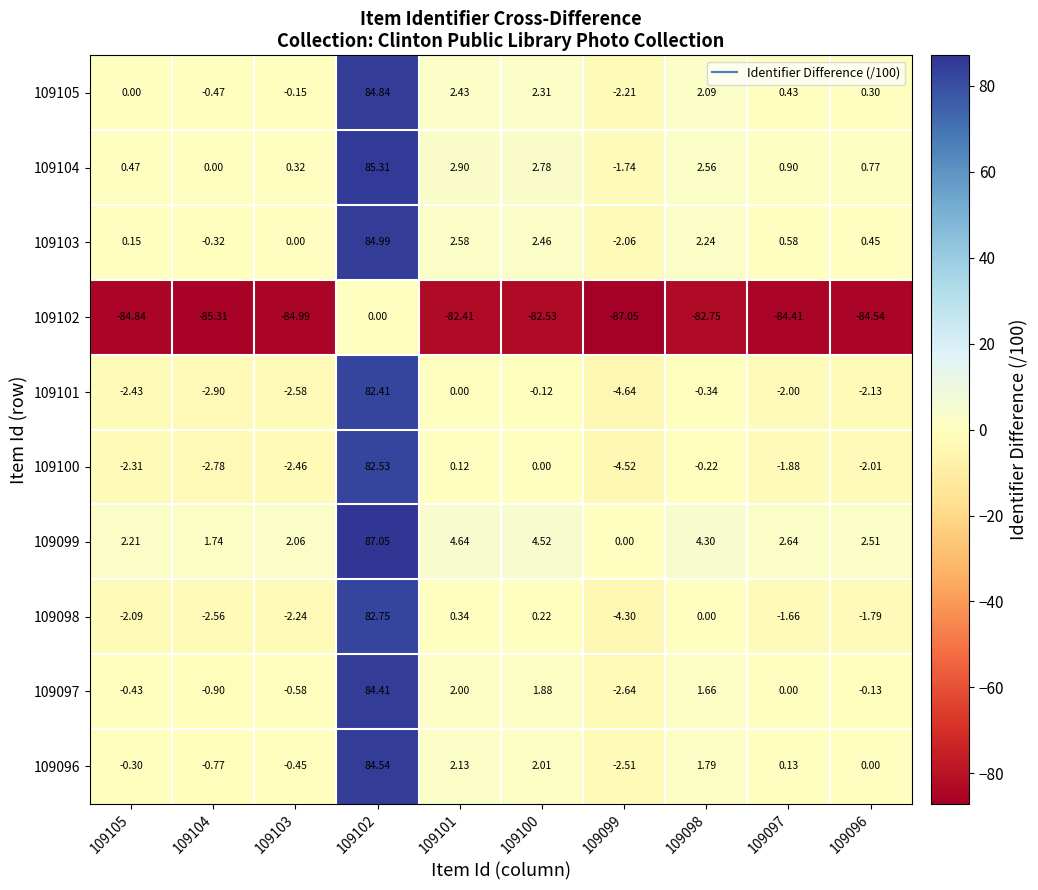

Is the value of 109098 at 109098 greater than the value of 109104 at 109105?

No